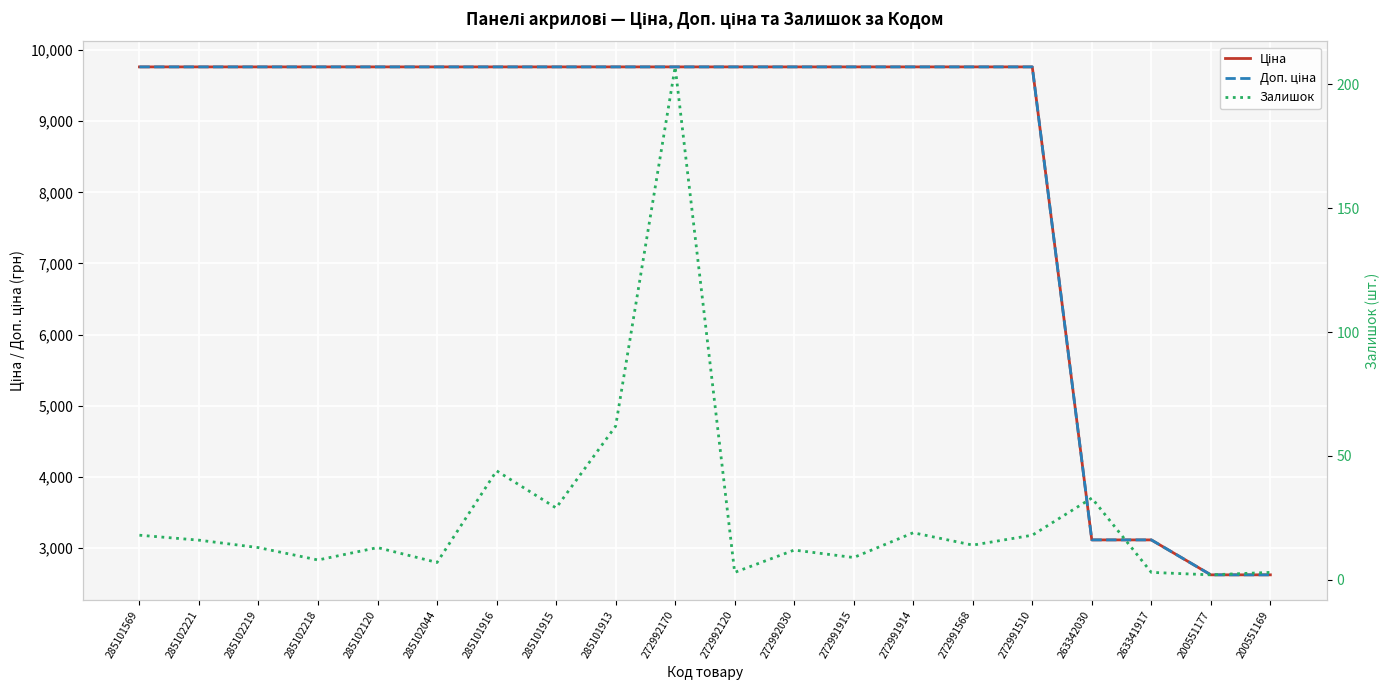

Is this an area chart (filled region under the line)?

No